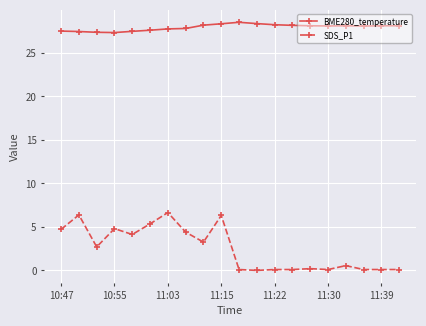

What is the difference between the second highest and second lowest values in the BME280_temperature series?

1.0